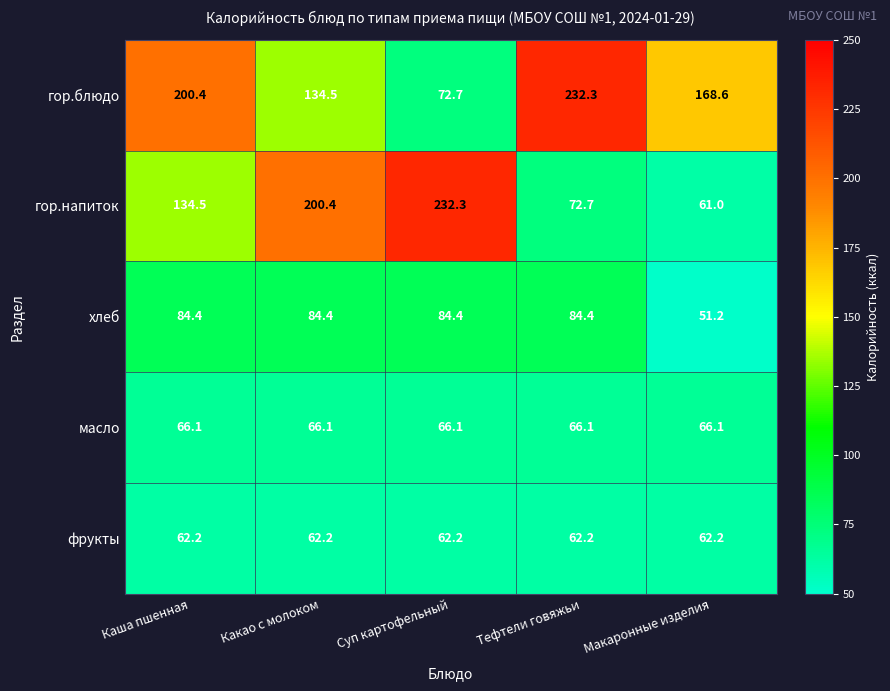

What is the difference between the highest and lowest values at Суп картофельный?

170.1